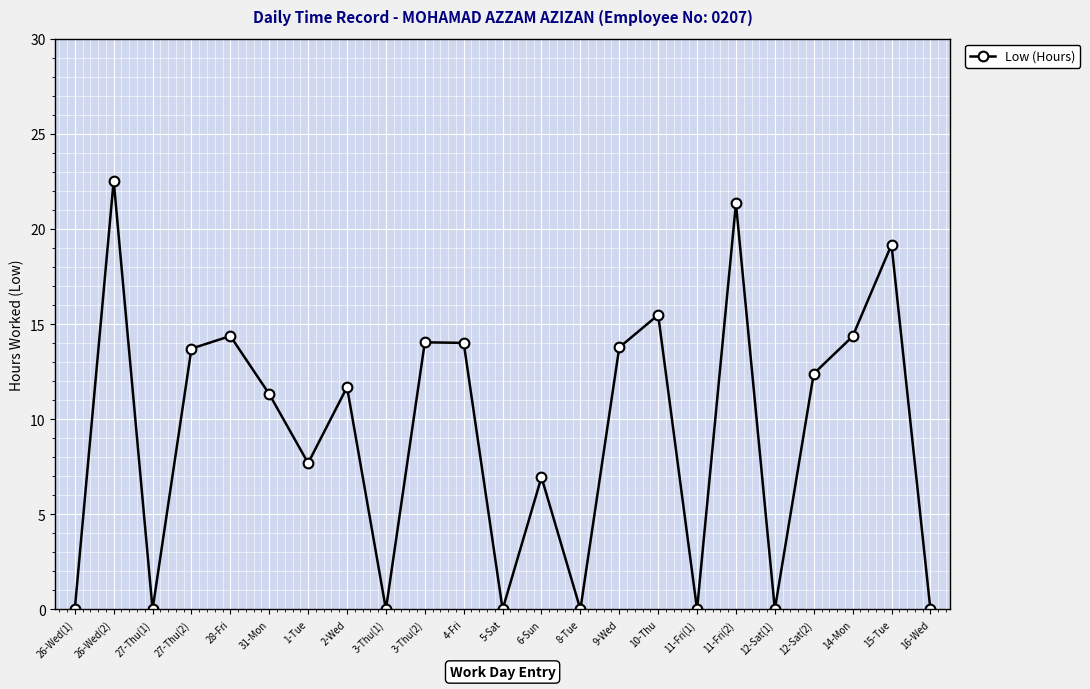

What is the label of the 3rd point from the right?

14-Mon